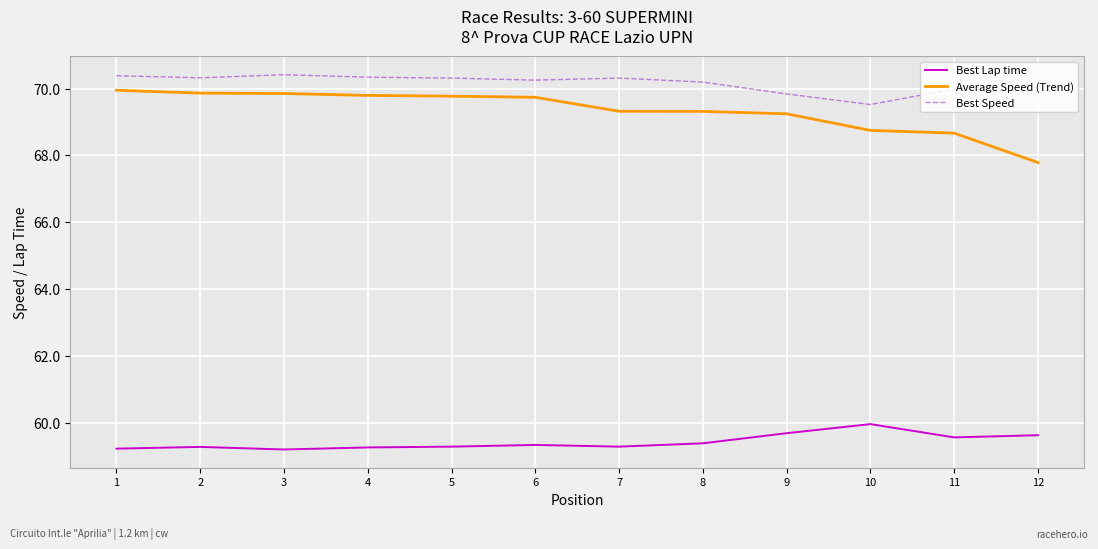

Which series has the largest total across all categories?

Best Speed